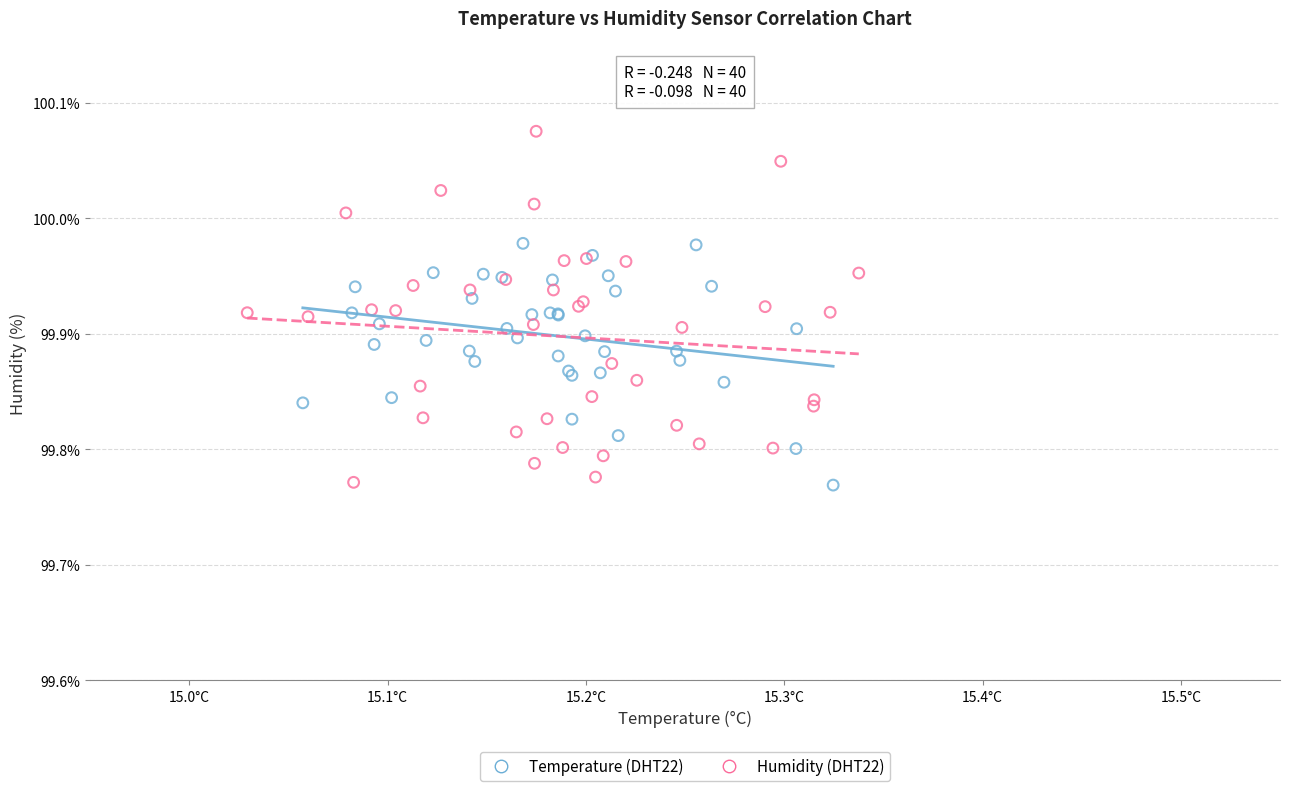

Which series has the largest Y range (max minus min)?

Humidity (DHT22)